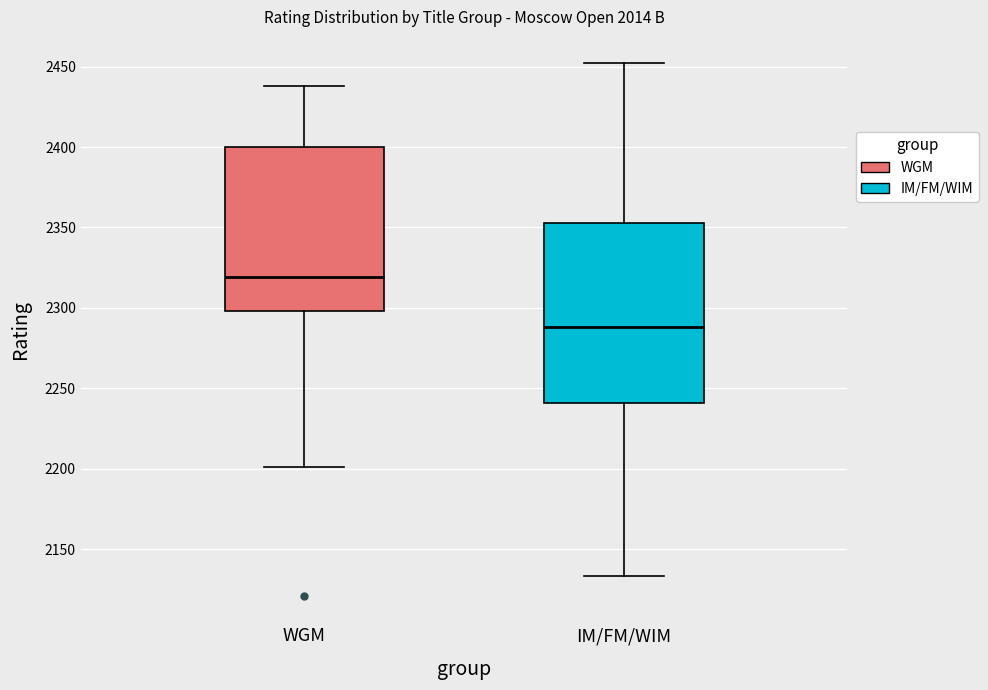

Reading left to right, transcribe this box plot: for each box, give where its median line is, the range the box spans, and where its two whiskers end, as read against the y-axis. The values are not printed on the chart, so give them approximately, as read against the axis.

WGM: median 2320, box 2300 to 2400, whiskers 2200 to 2440
IM/FM/WIM: median 2290, box 2240 to 2355, whiskers 2135 to 2450